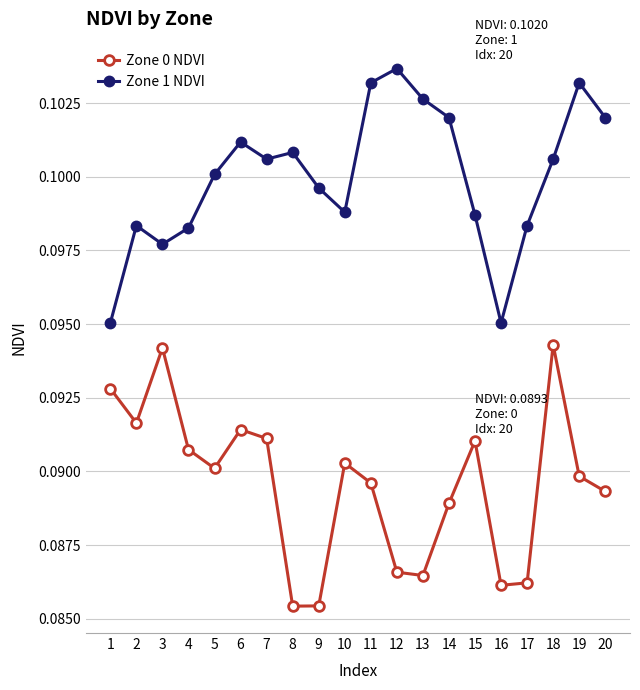

The Zone 1 NDVI series shows 0.1 at 16. True or false?

True